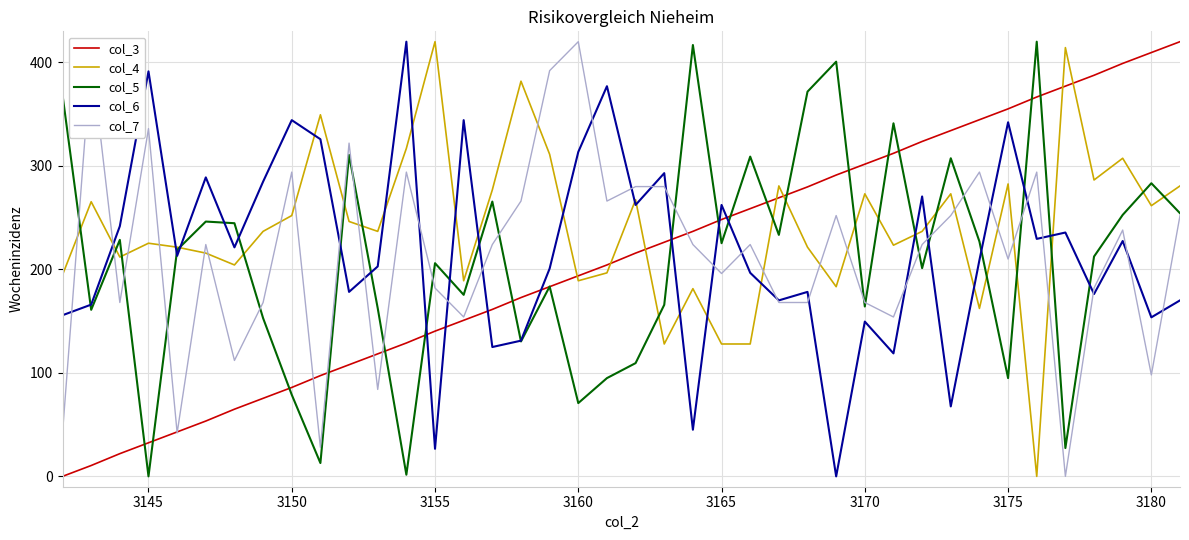

Which series has the largest total across all categories?

col_4